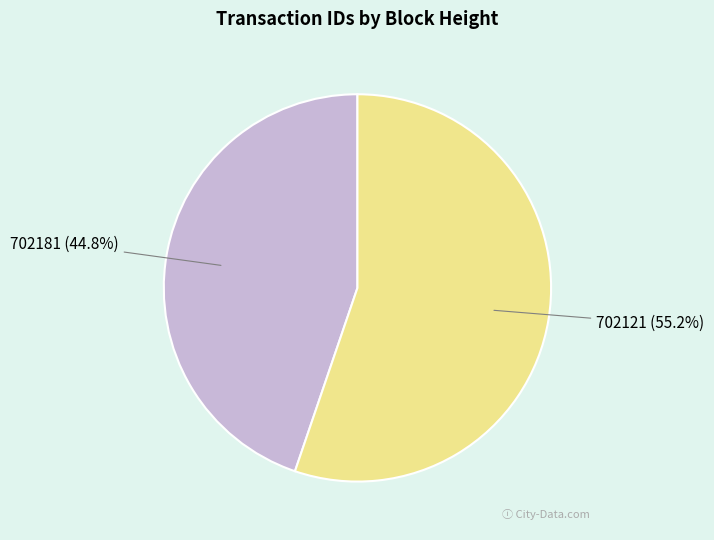

Which category accounts for the majority?

702121